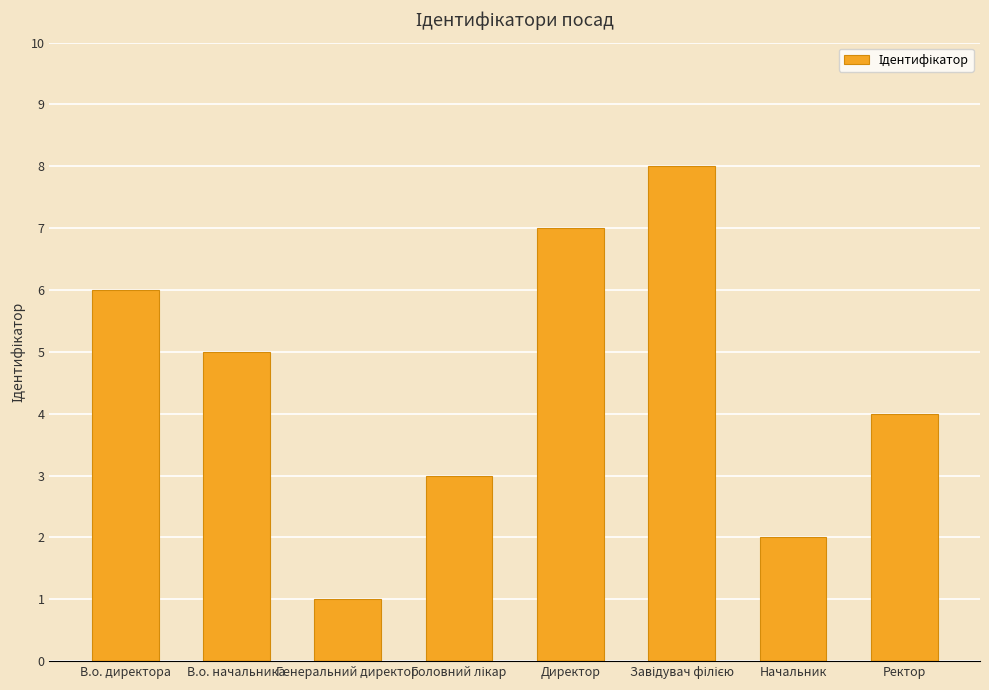

What is the label of the 3rd bar from the left?

Генеральний директор